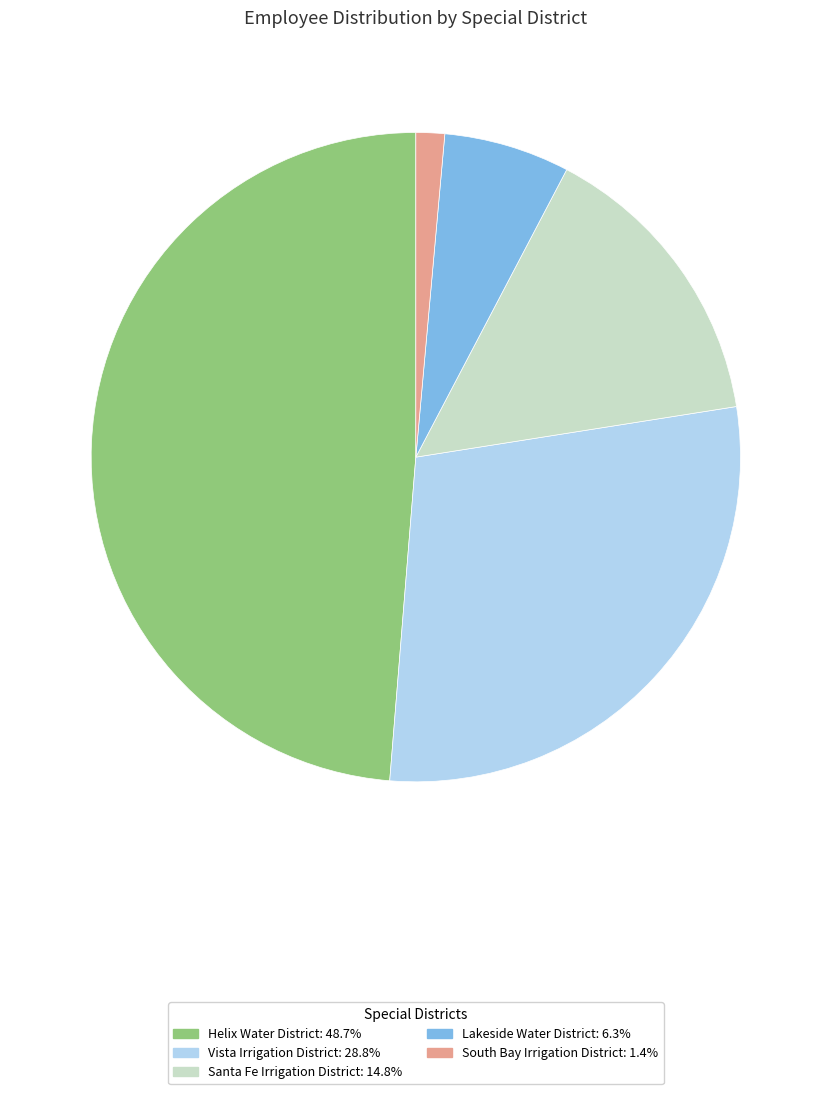

Rank the categories by value from lowest to highest.

South Bay Irrigation District, Lakeside Water District, Santa Fe Irrigation District, Vista Irrigation District, Helix Water District